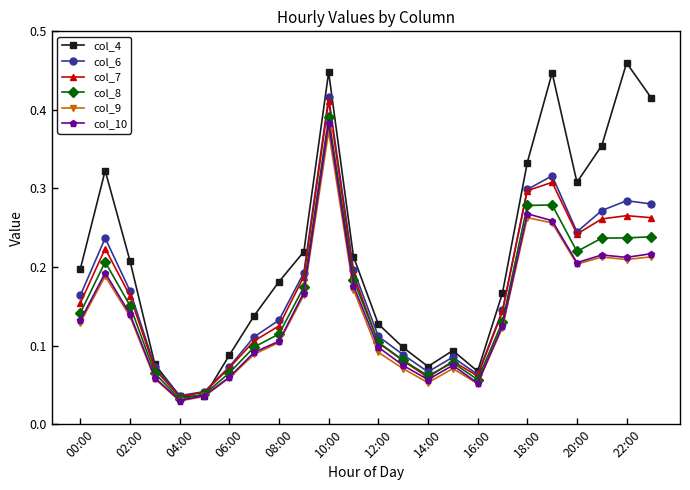

Which series has the largest total across all categories?

col_4